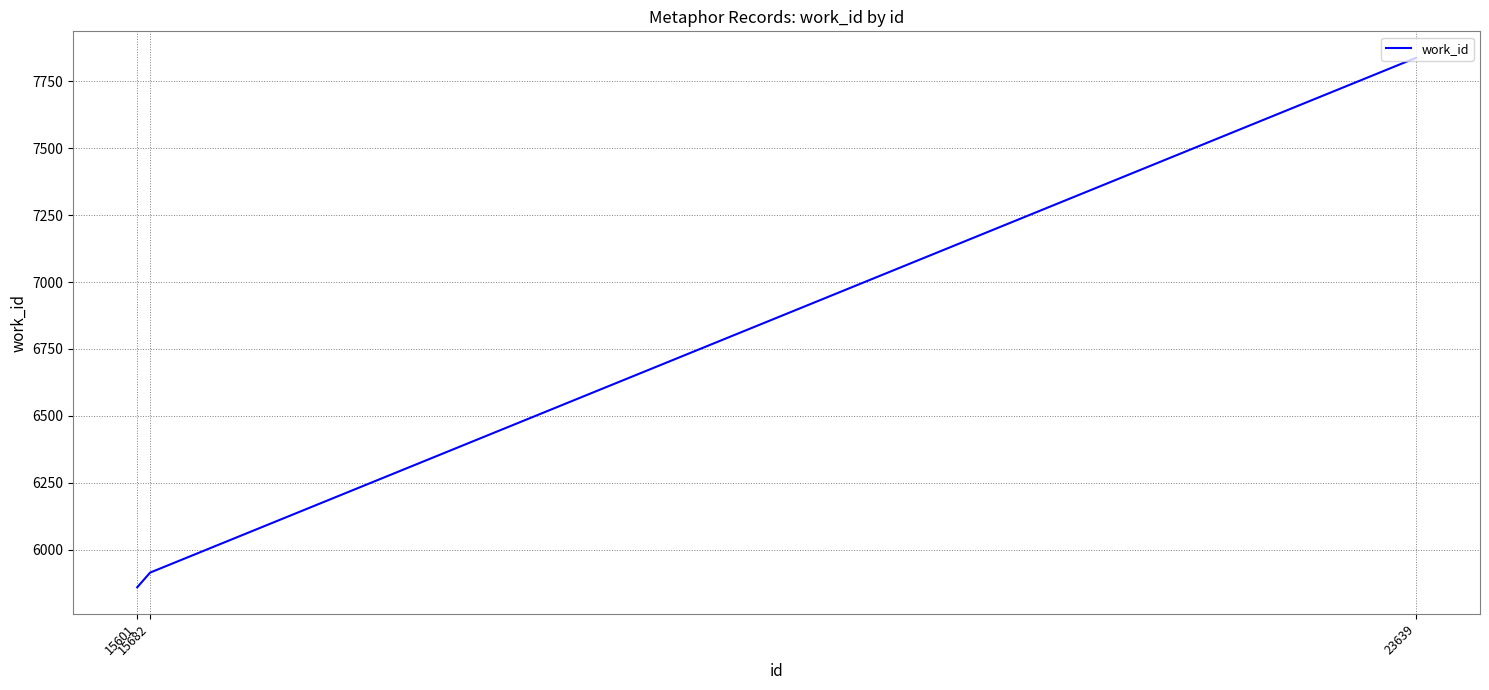

Rank the categories by value from highest to lowest.

23639, 15682, 15601